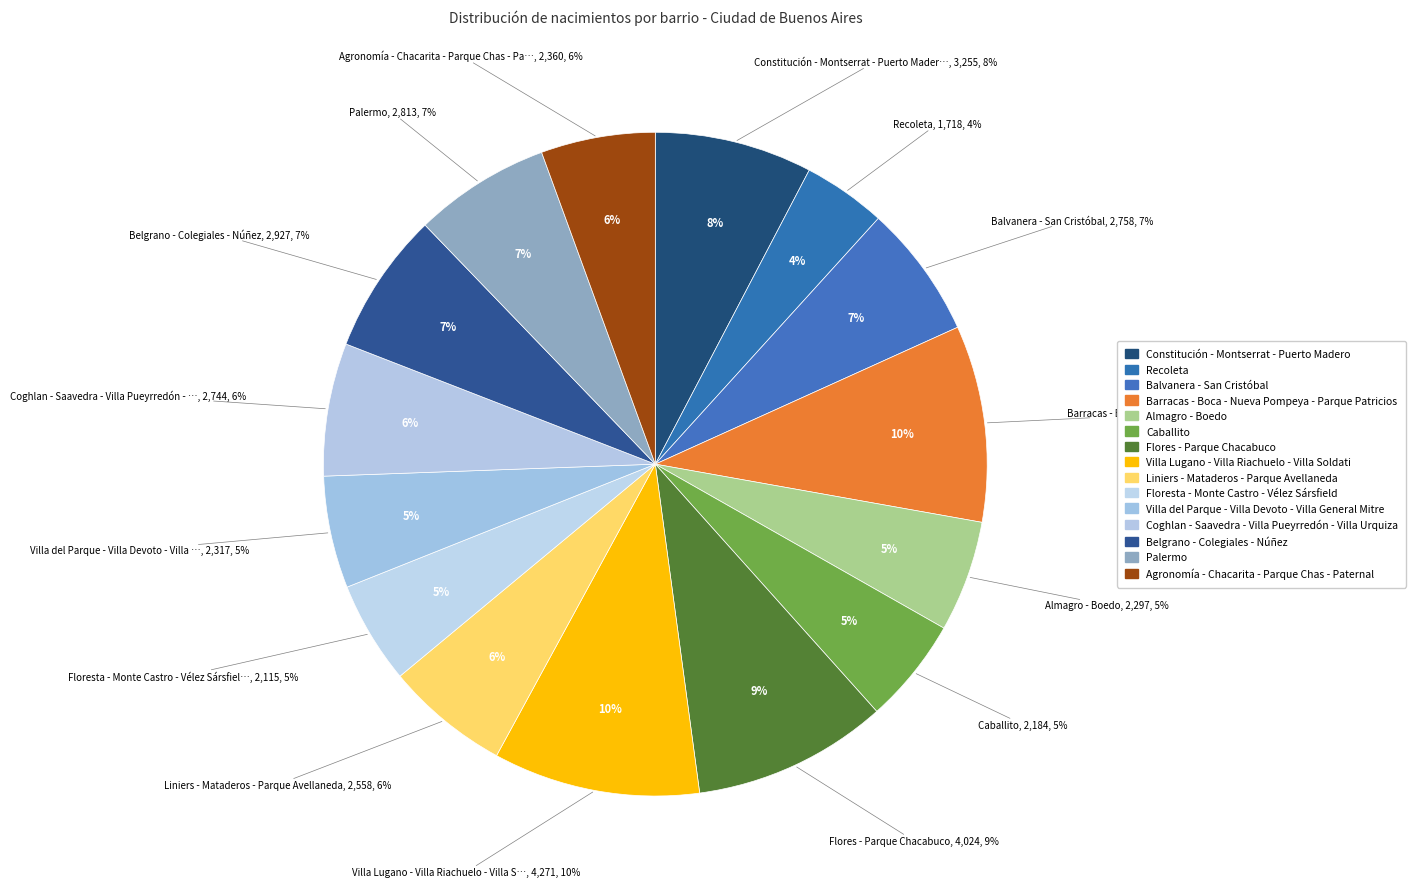

To the nearest percent, what percentage of the pie is Flores - Parque Chacabuco?

9%